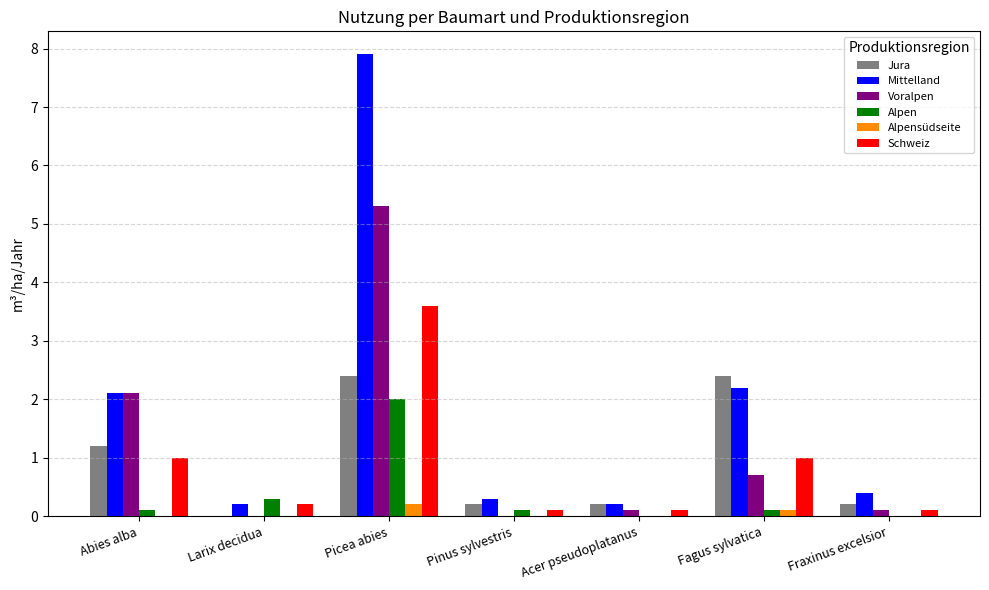

What is the sum of all Mittelland values?

13.3